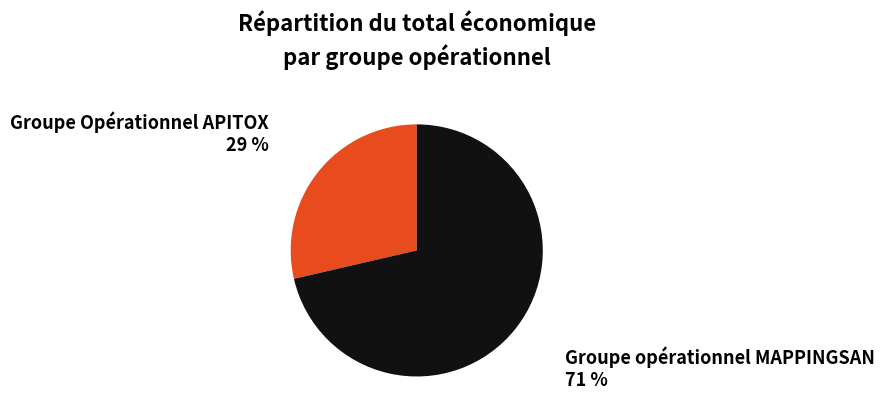

Does any single category account for the majority?

Yes